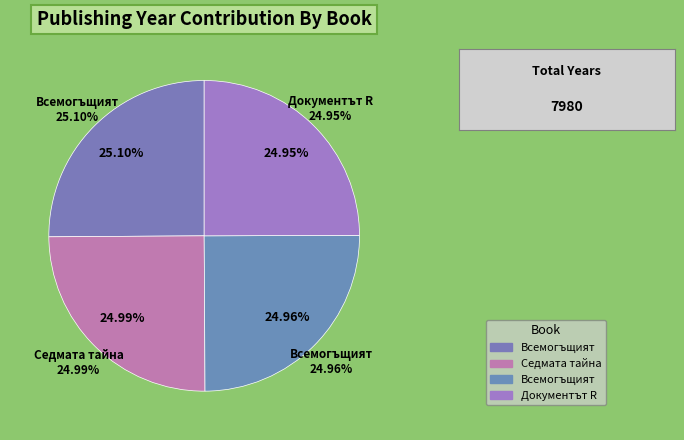

How many segments does this pie chart have?

4